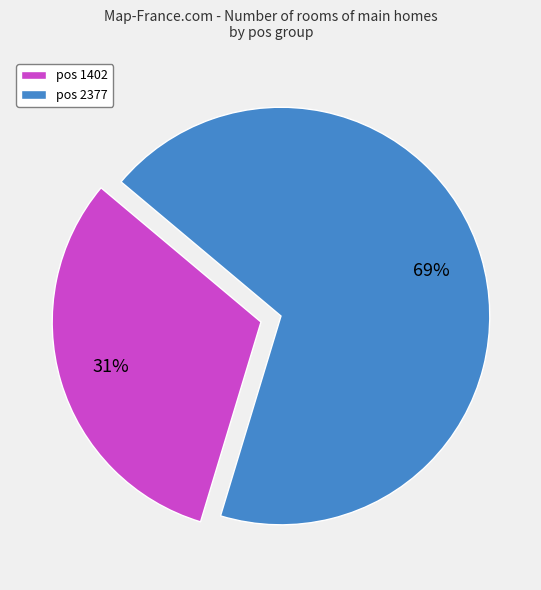

Count the number of slices in the pie.

2